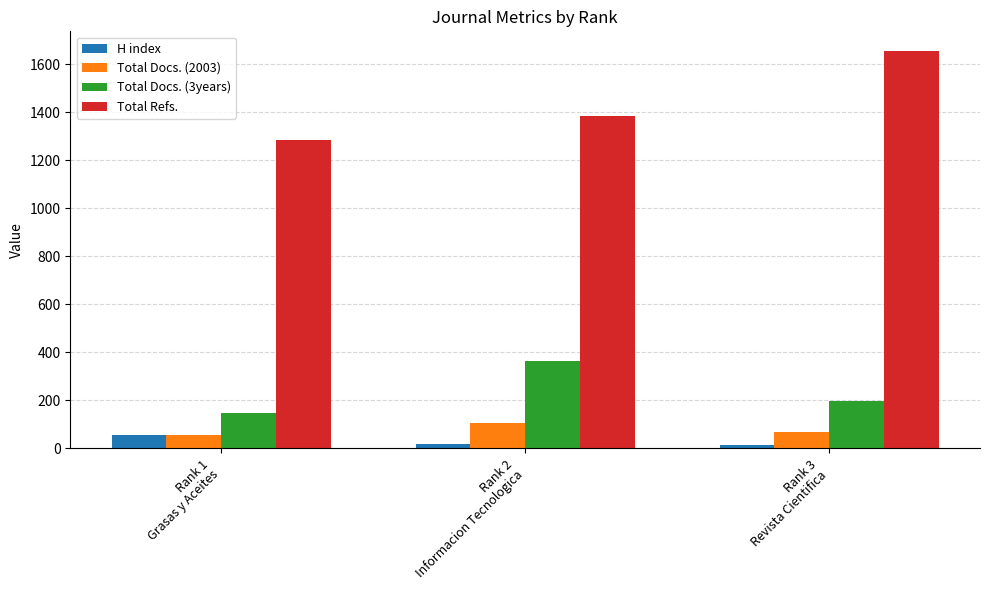

Does the chart contain stacked bars?

No